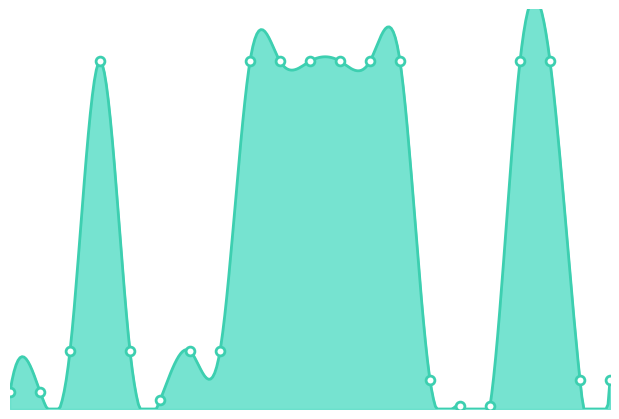

Between Item 12 and Item 5, which is larger?

Item 12